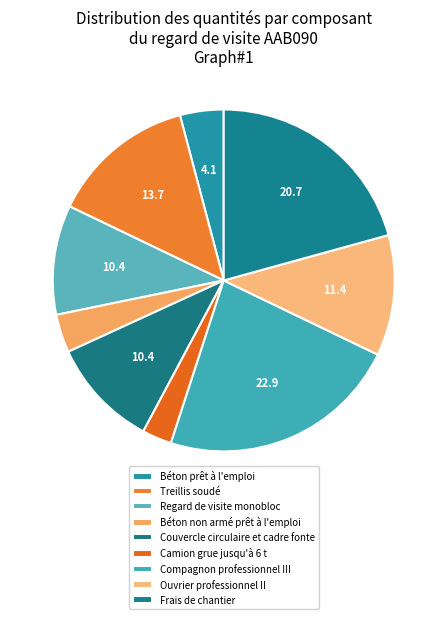

Count the number of slices in the pie.

9